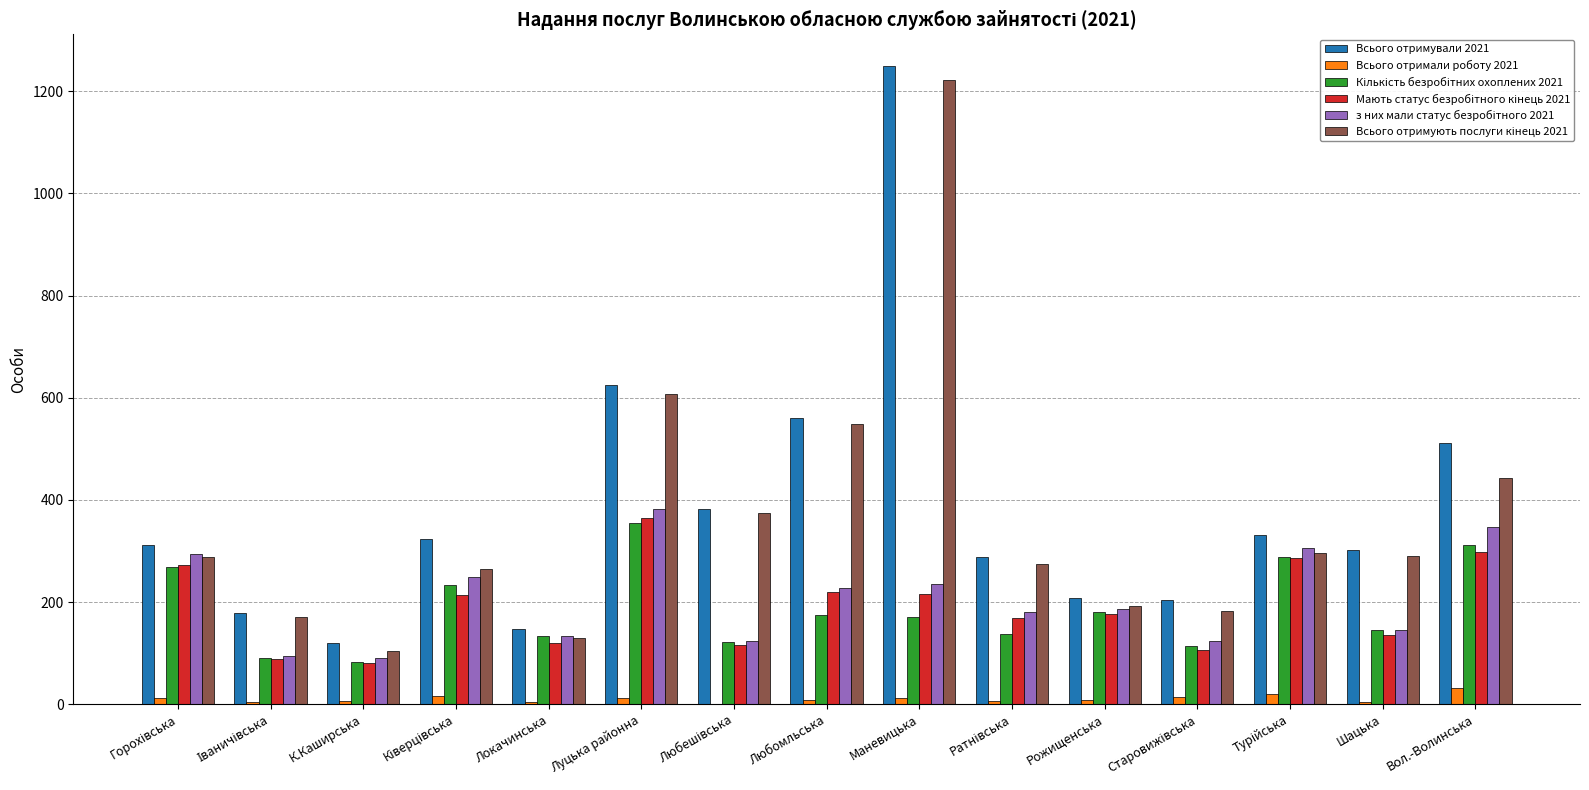

At which category does the chart reach its peak across all series?

Маневицька